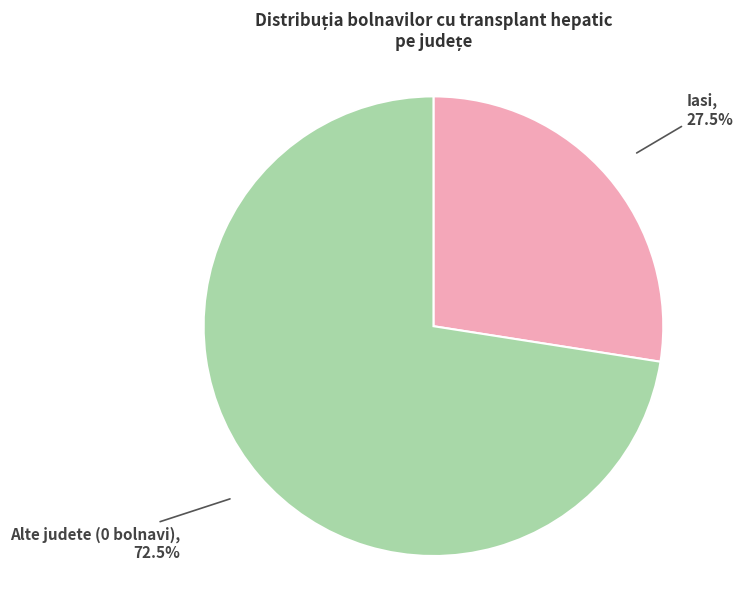

Is Alte judete (0 bolnavi) the majority of the pie?

Yes